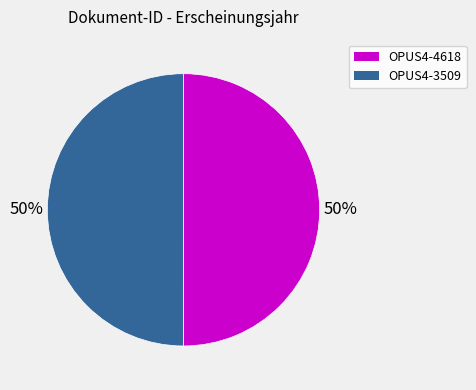

What is the ratio of the value at OPUS4-3509 to the value at OPUS4-4618?

1.0